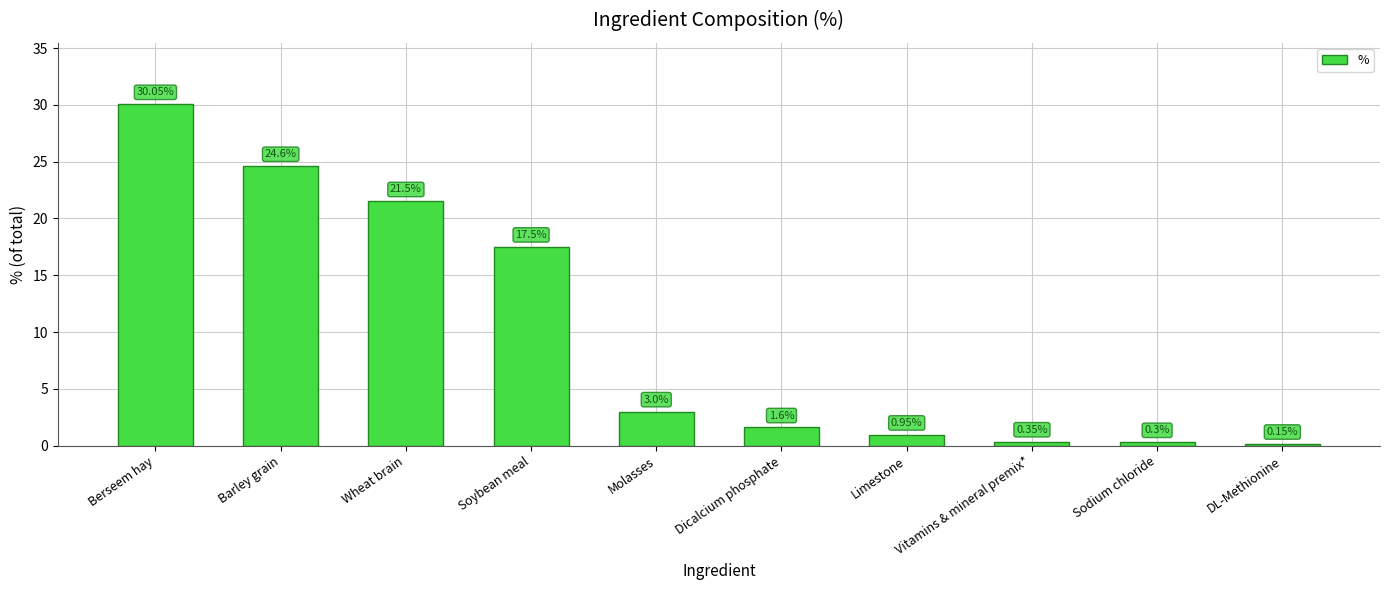

Are the bars grouped side by side (vs. stacked)?

No